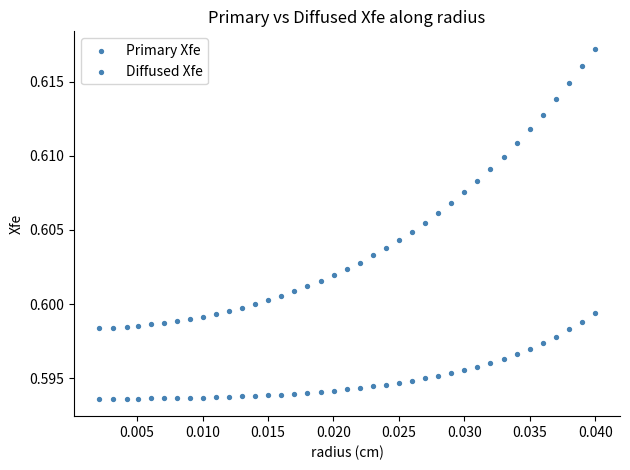

Count the number of points in this scatter plot.

78